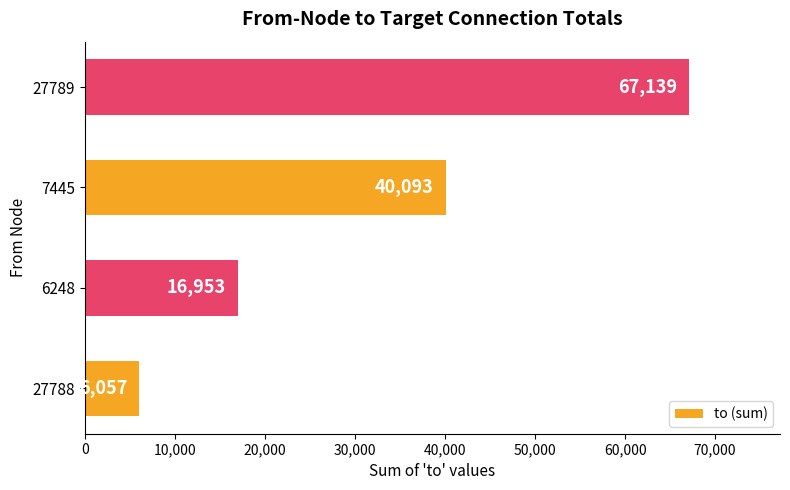

How many data points are less than 40093?

2